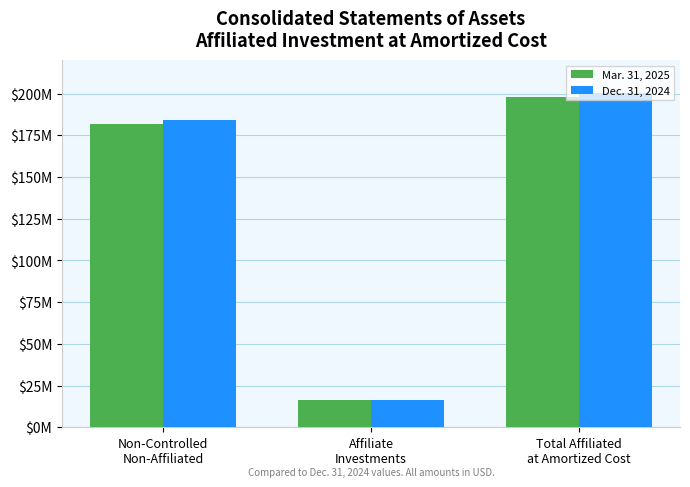

What is the smallest value displayed?

16351878